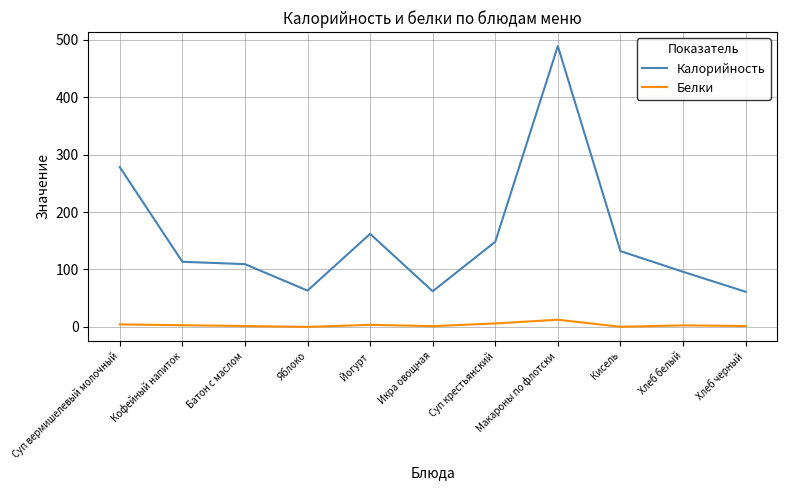

The Калорийность series shows 87.5 at Йогурт. True or false?

False